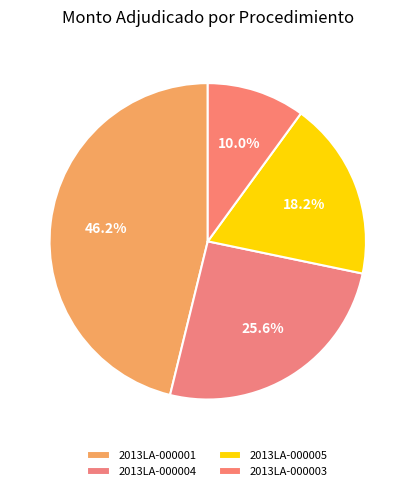

Count the number of slices in the pie.

4